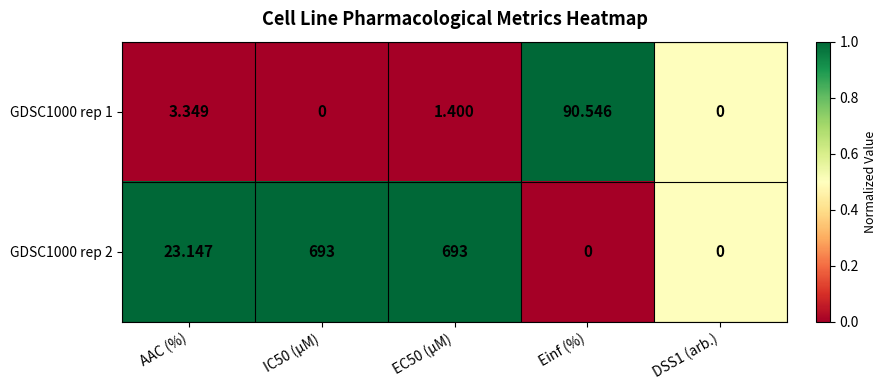

Count the number of data series in this chart.

2